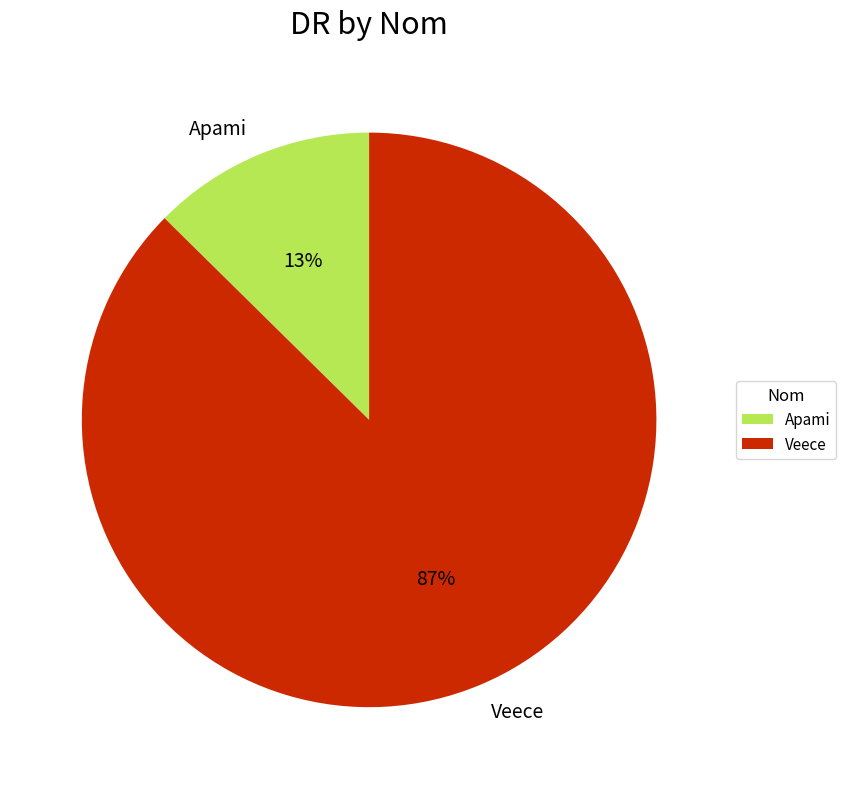

True or false: Veece accounts for 98% of the total.

False